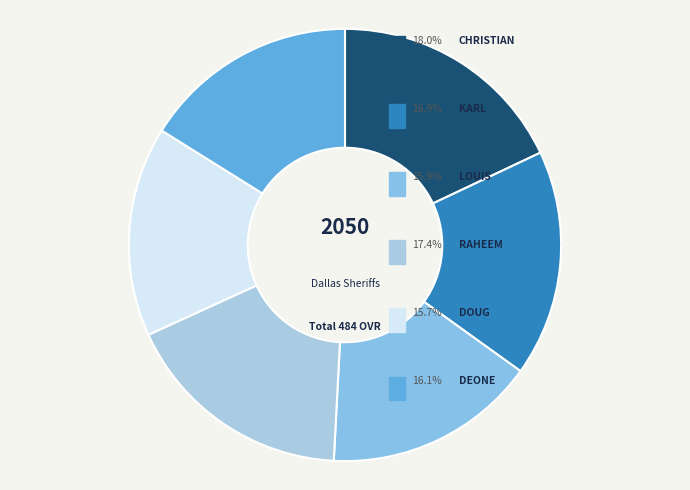

True or false: Karl accounts for 17% of the total.

True